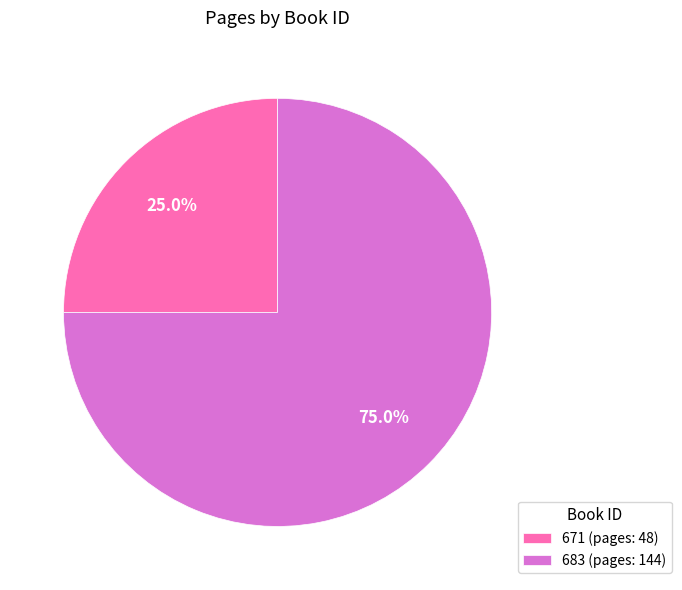

Combined, what portion of the pie is 671 and 683?

100.0%